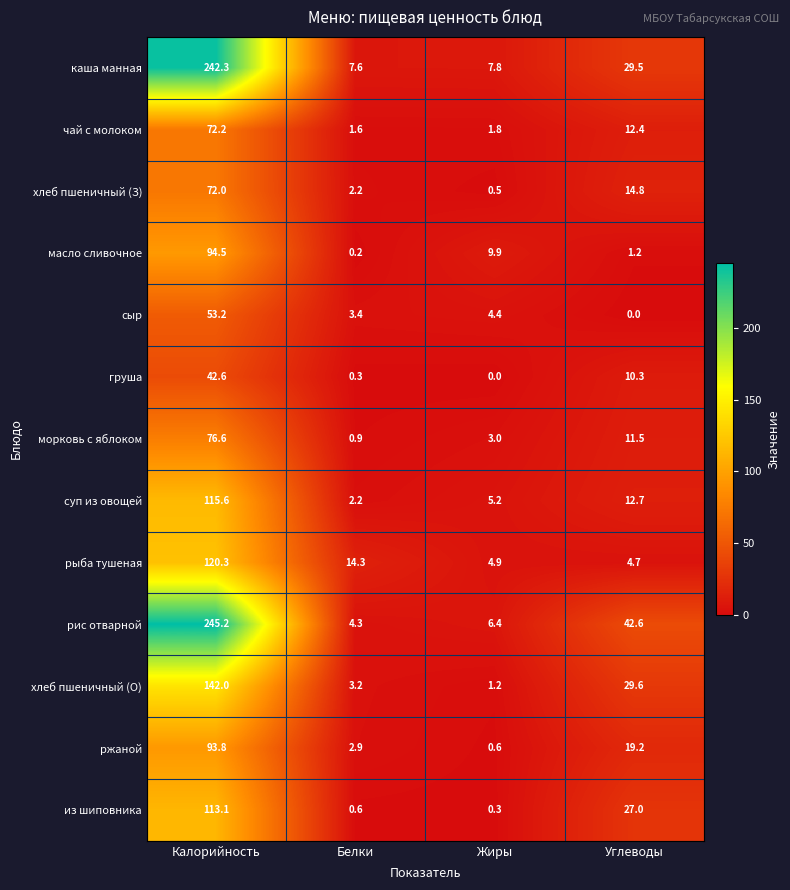

What is the maximum value for из шиповника?

113.1